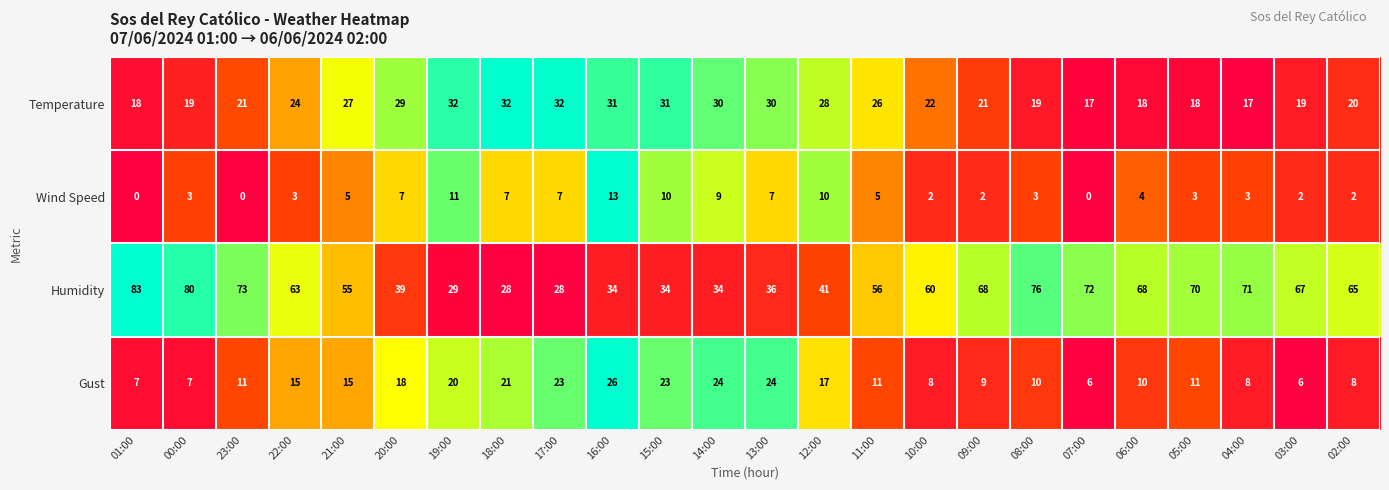

What is the average value of the Humidity series?

55